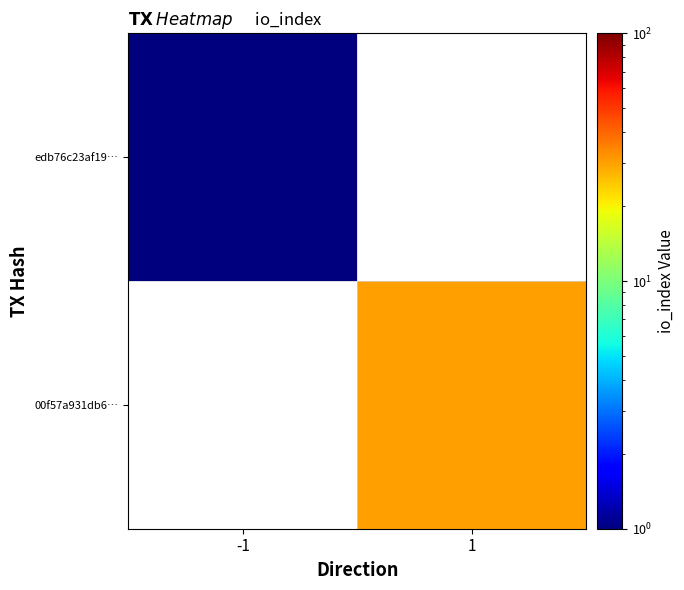

List the series in order of their peak value, lowest first.

edb76c23af19…, 00f57a931db6…